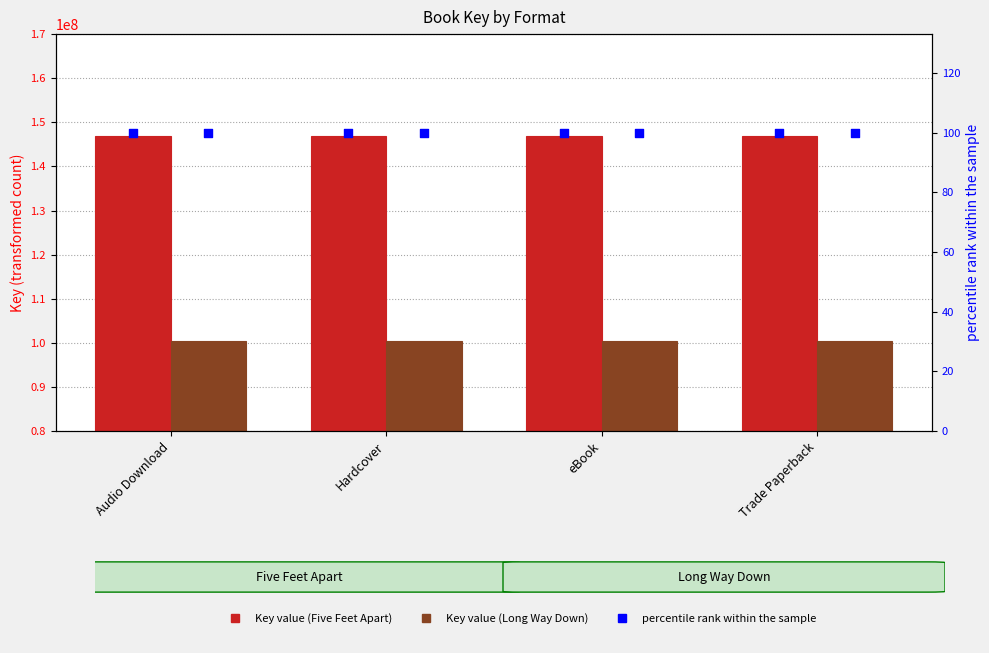

What is the total value across all series at Hardcover?

247157956